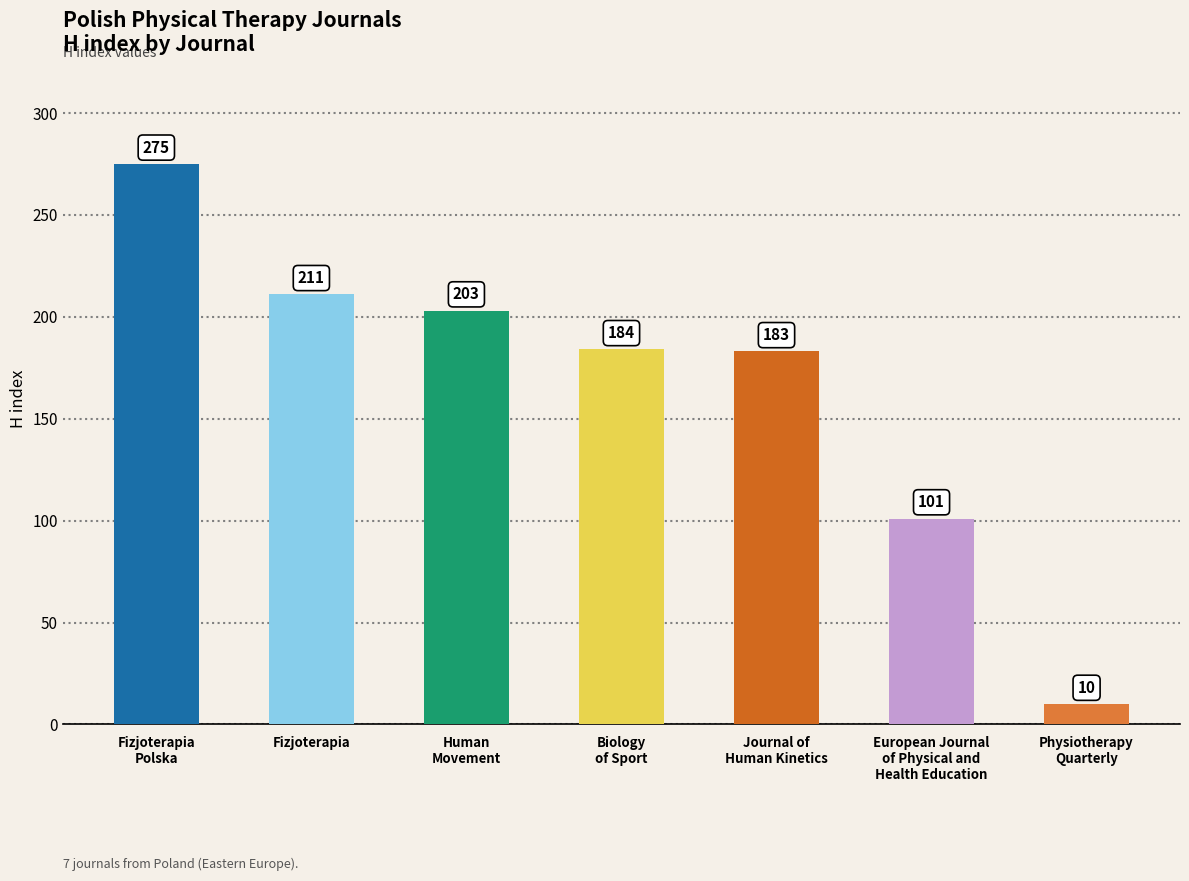

Between Physiotherapy
Quarterly and Journal of
Human Kinetics, which is larger?

Journal of
Human Kinetics